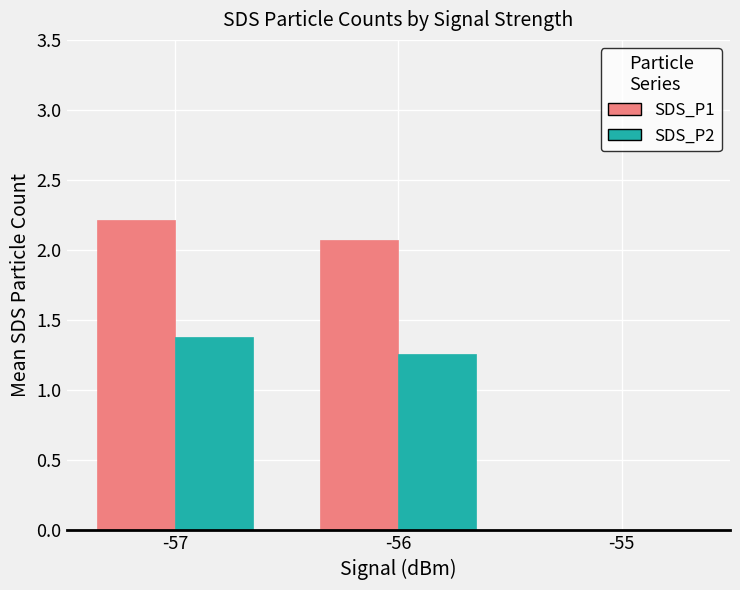

Count the number of data series in this chart.

2